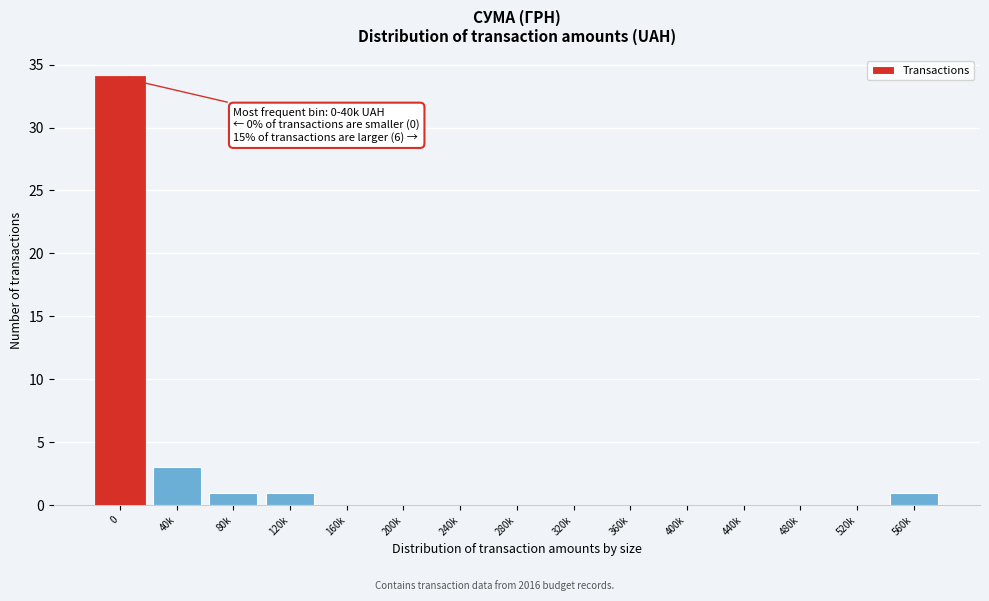

Reading left to right, transcribe all the data shown in this chart.

0=34	40k=3	80k=1	120k=1	160k=0	200k=0	240k=0	280k=0	320k=0	360k=0	400k=0	440k=0	480k=0	520k=0	560k=1